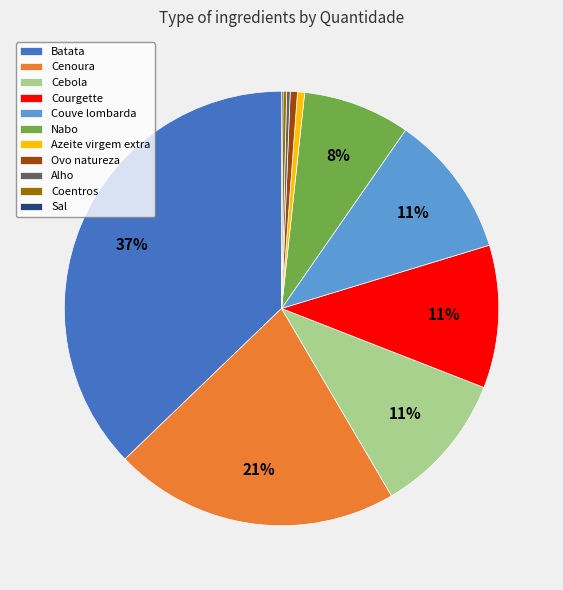

Which slice is the largest?

Batata